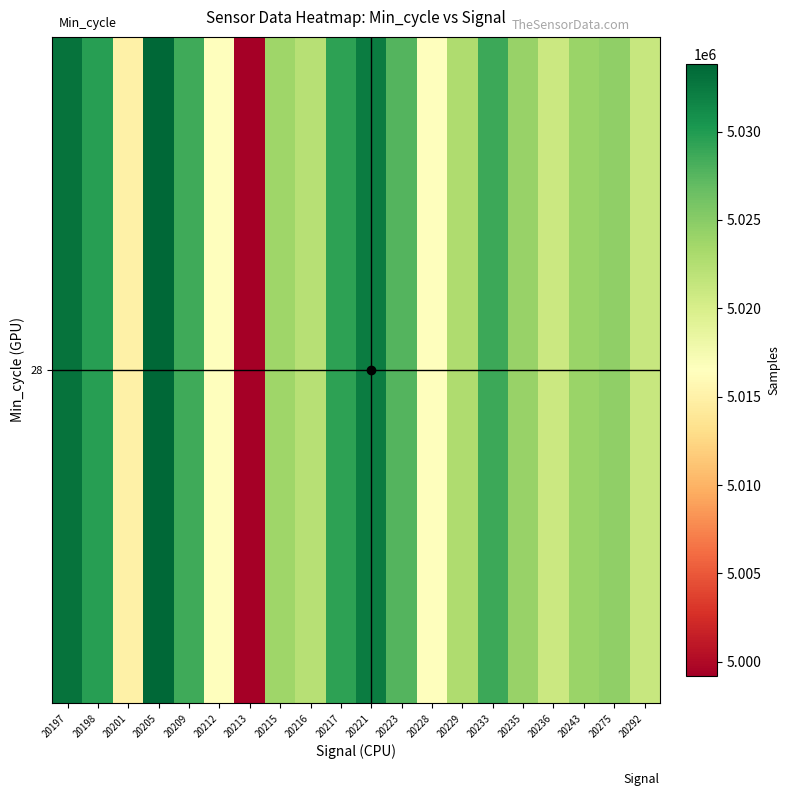

Where is the data nearest to the value 5016514?

20212